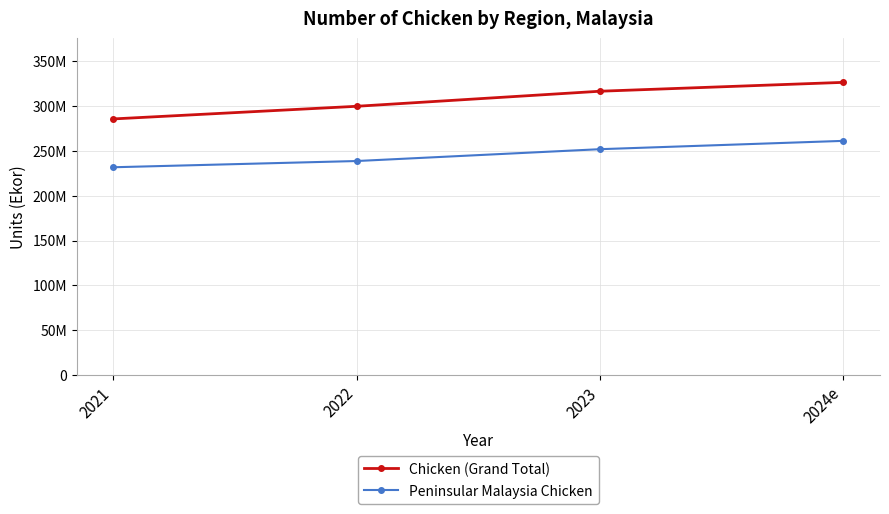

List the labels in order of Chicken (Grand Total) value, largest first.

2024e, 2023, 2022, 2021